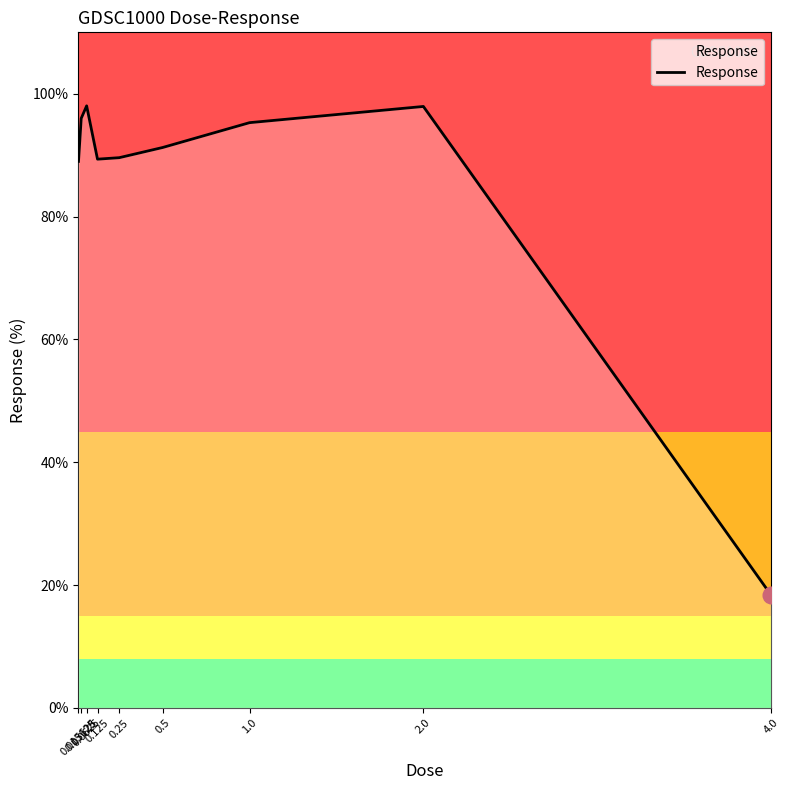

Between 0.5 and 1.0, which is larger?

1.0